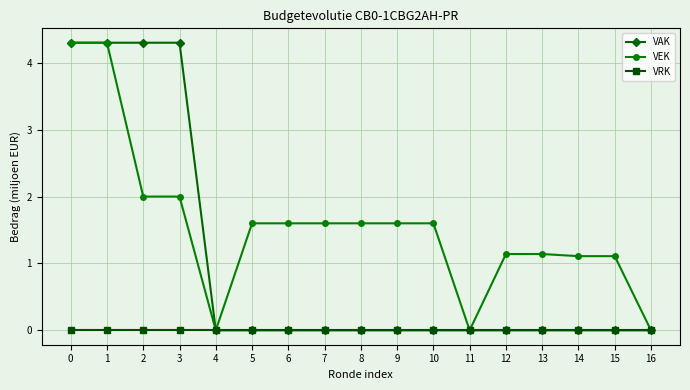

Which series has the largest total across all categories?

VEK